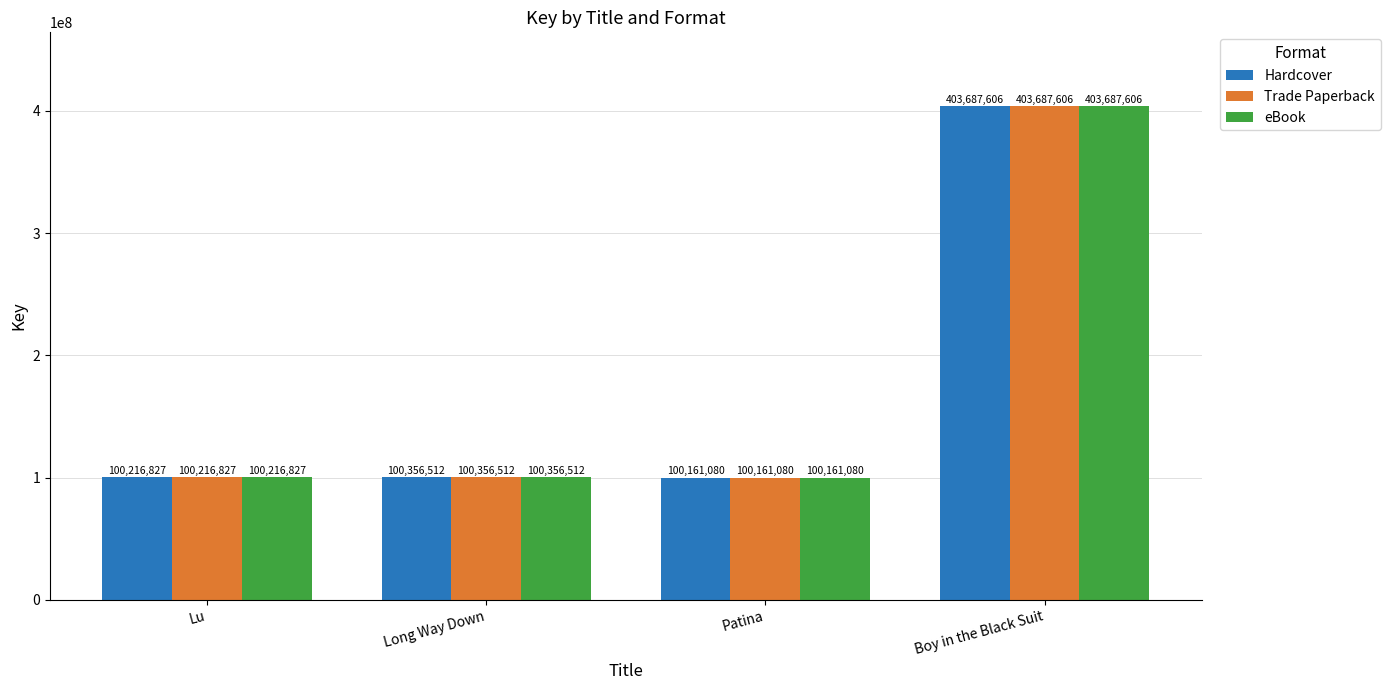

At which label does Trade Paperback reach its peak?

Boy in the Black Suit